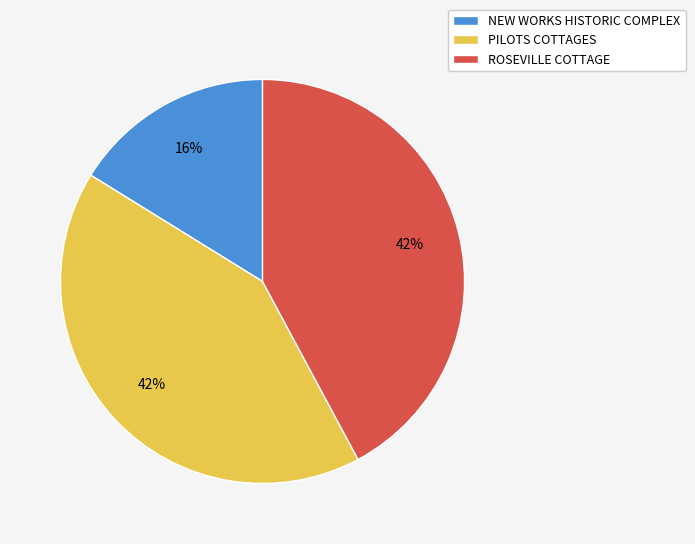

The ROSEVILLE COTTAGE slice represents 50% of the pie. True or false?

False